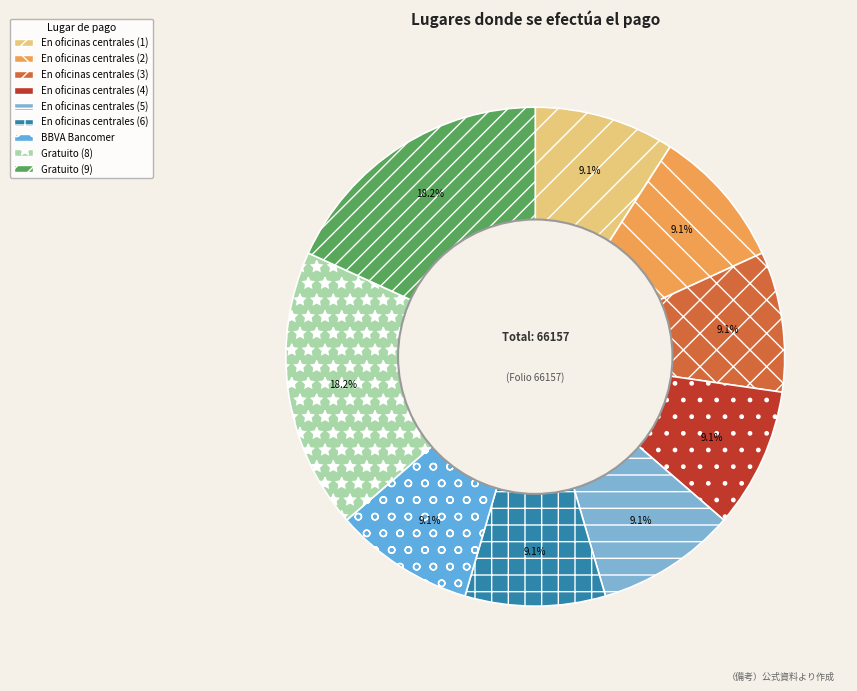

How many slices are in this pie chart?

9